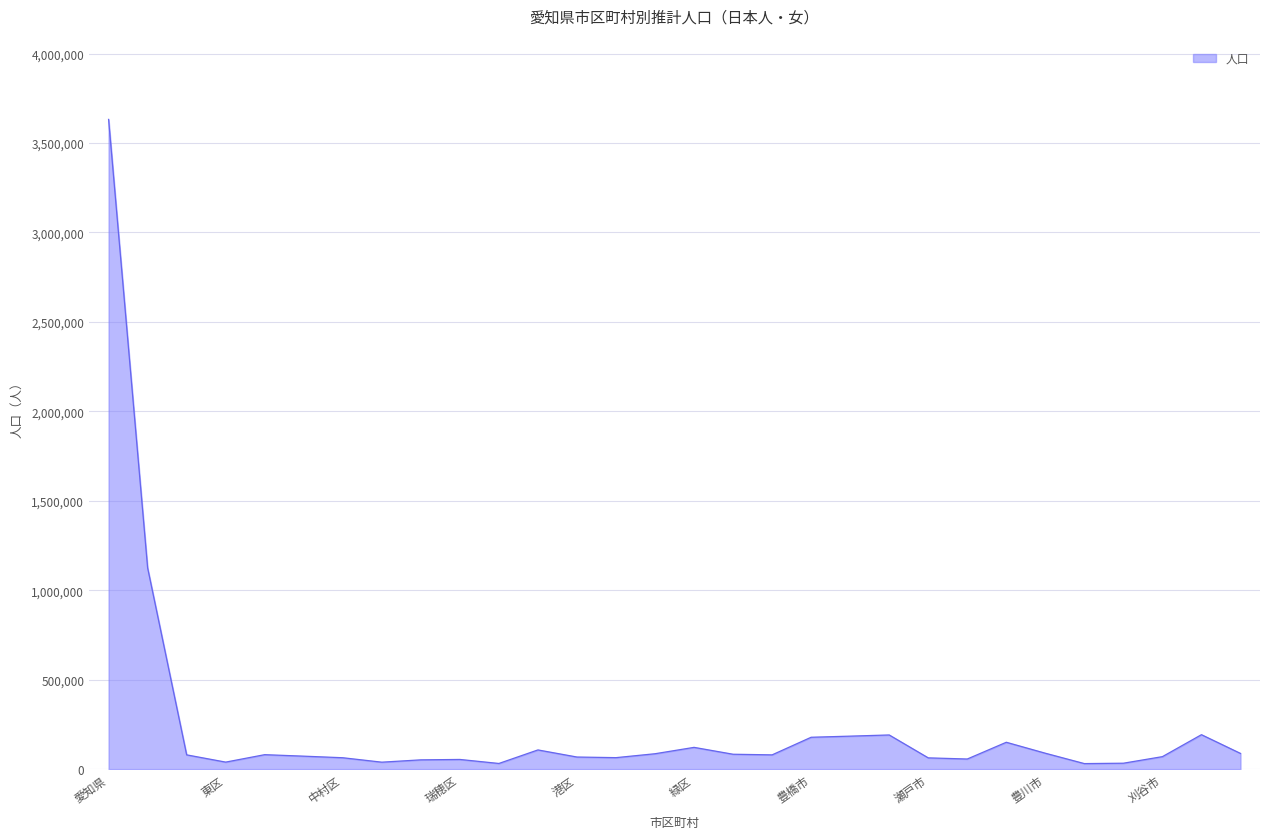

What is the maximum value shown in the chart?

3631683